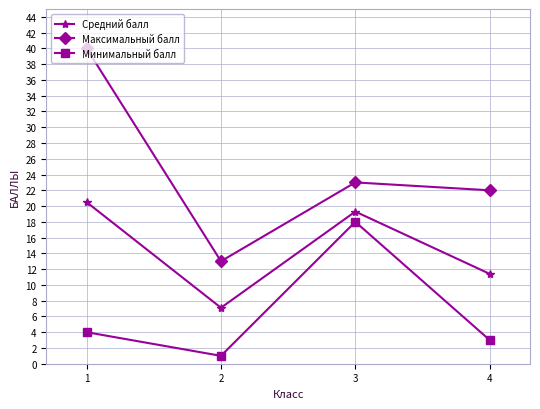

Reading left to right, list all the values displayed in this chart.

Средний балл: 20.5	7.1	19.3	11.4
Максимальный балл: 40.0	13.0	23.0	22.0
Минимальный балл: 4.0	1.0	18.0	3.0